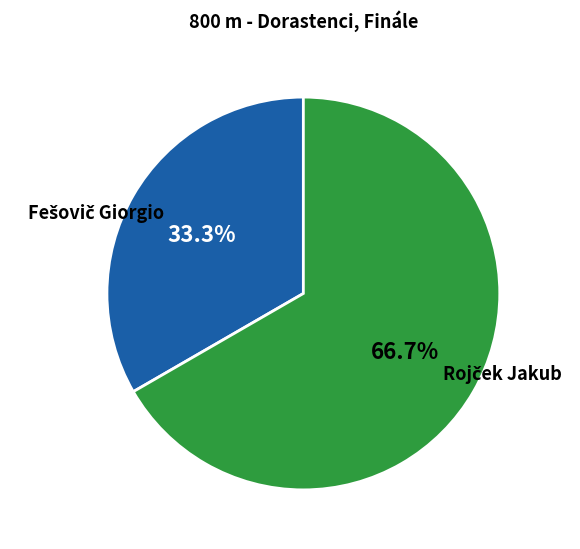

Does any single category account for the majority?

Yes